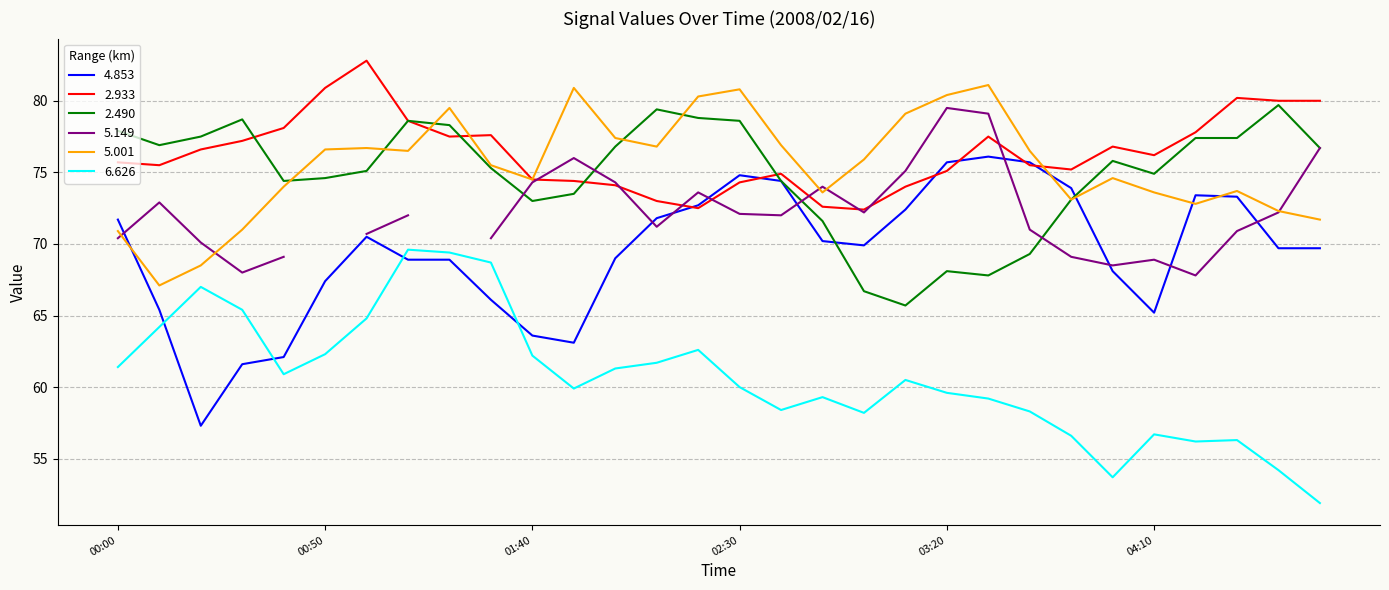

How many data points in 2.490 are above 75?

17